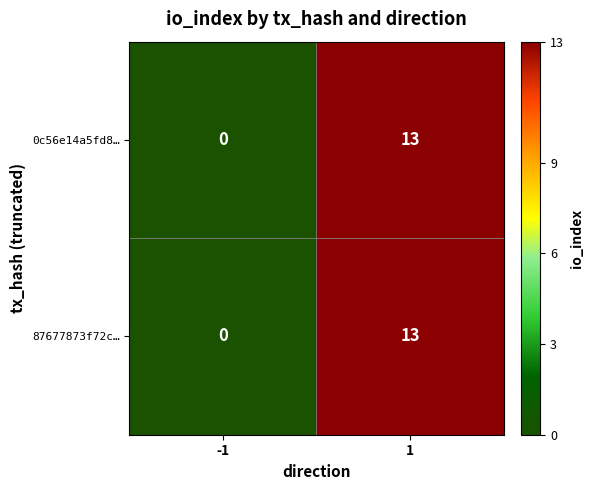

The 87677873f72c… series shows 13 at 1. True or false?

True